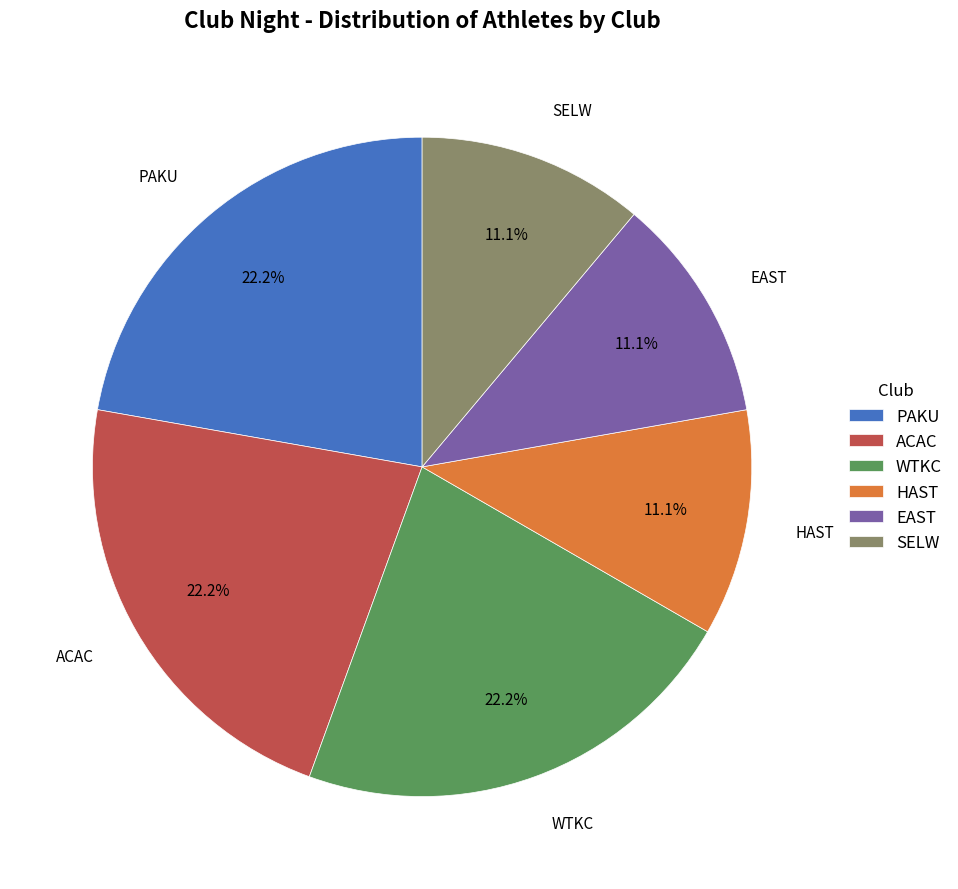

Does any single category account for the majority?

No